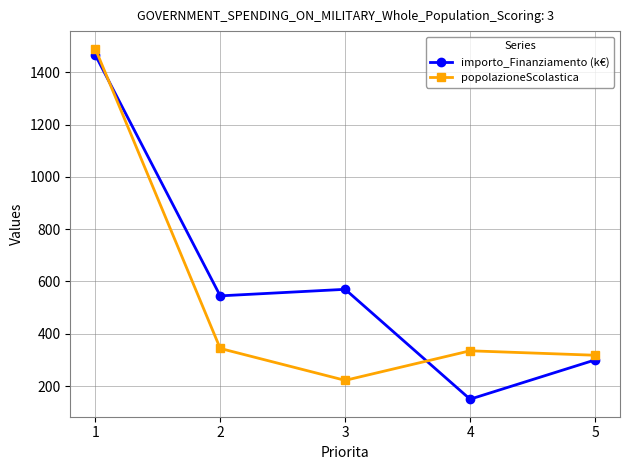

What is the difference between the second highest and second lowest values in the popolazioneScolastica series?

26